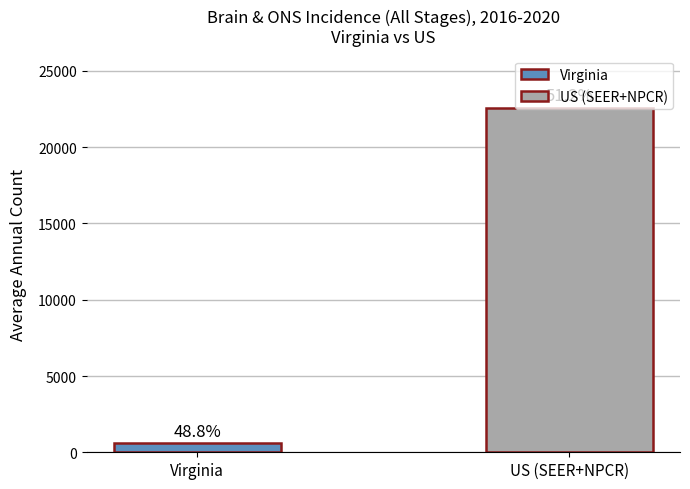

Reading left to right, list all the values displayed in this chart.

Virginia=577	US (SEER+NPCR)=22602